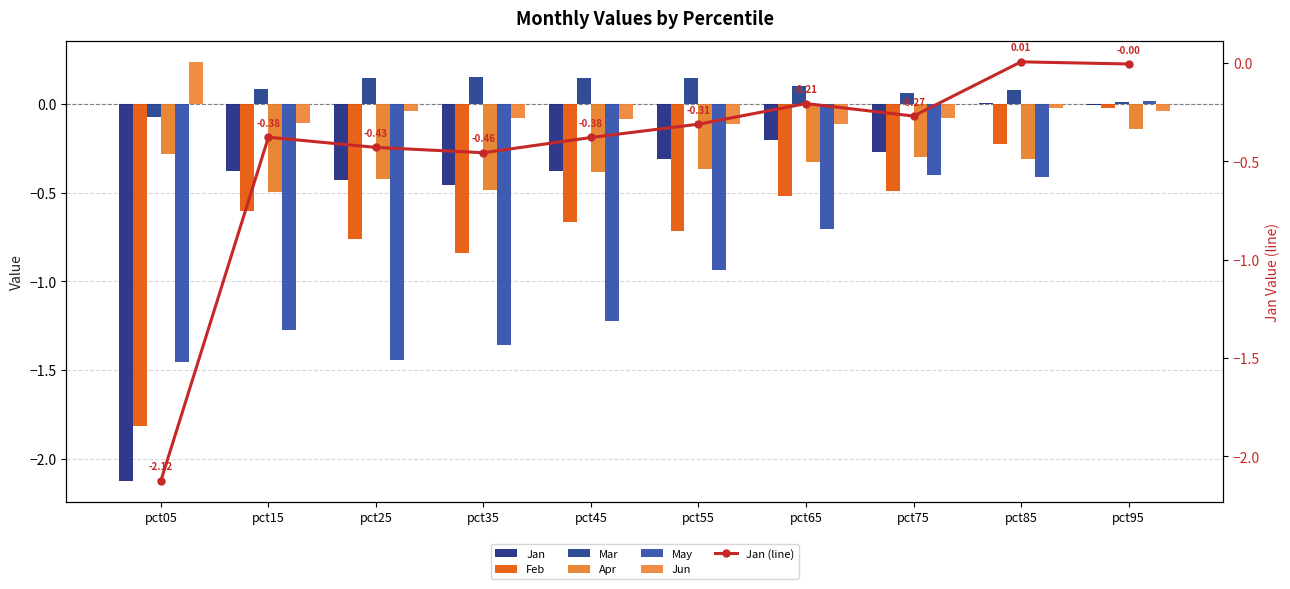

Which series has the largest range (max minus min)?

Jan